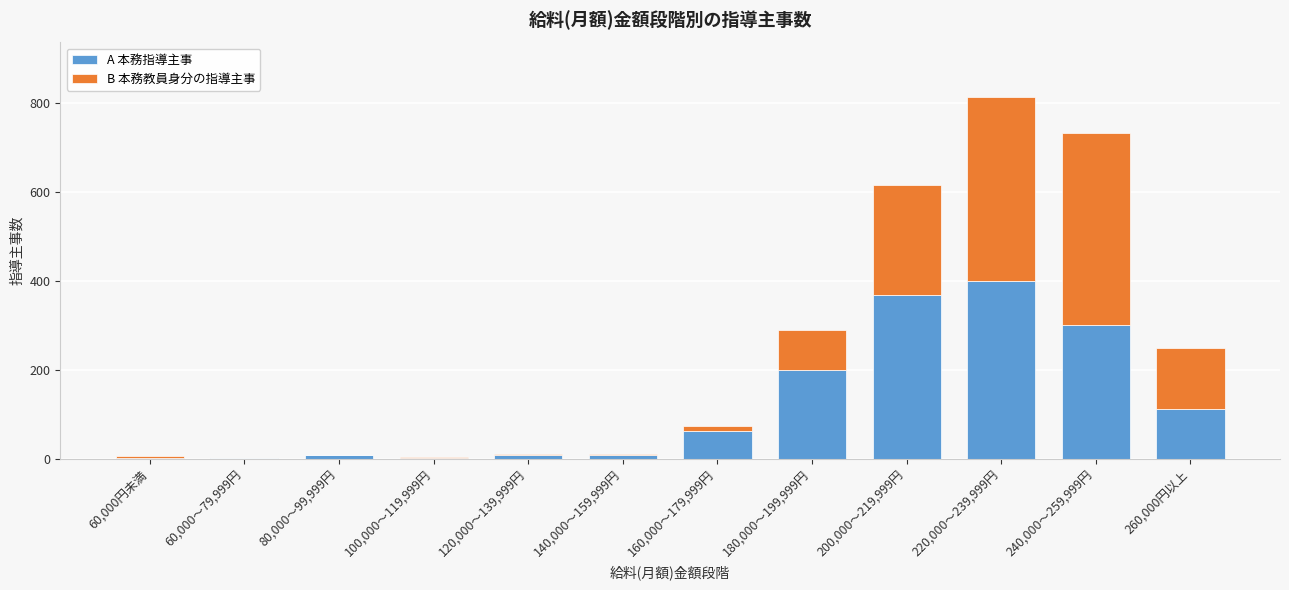

At which category is the sum across all series the highest?

220,000～239,999円